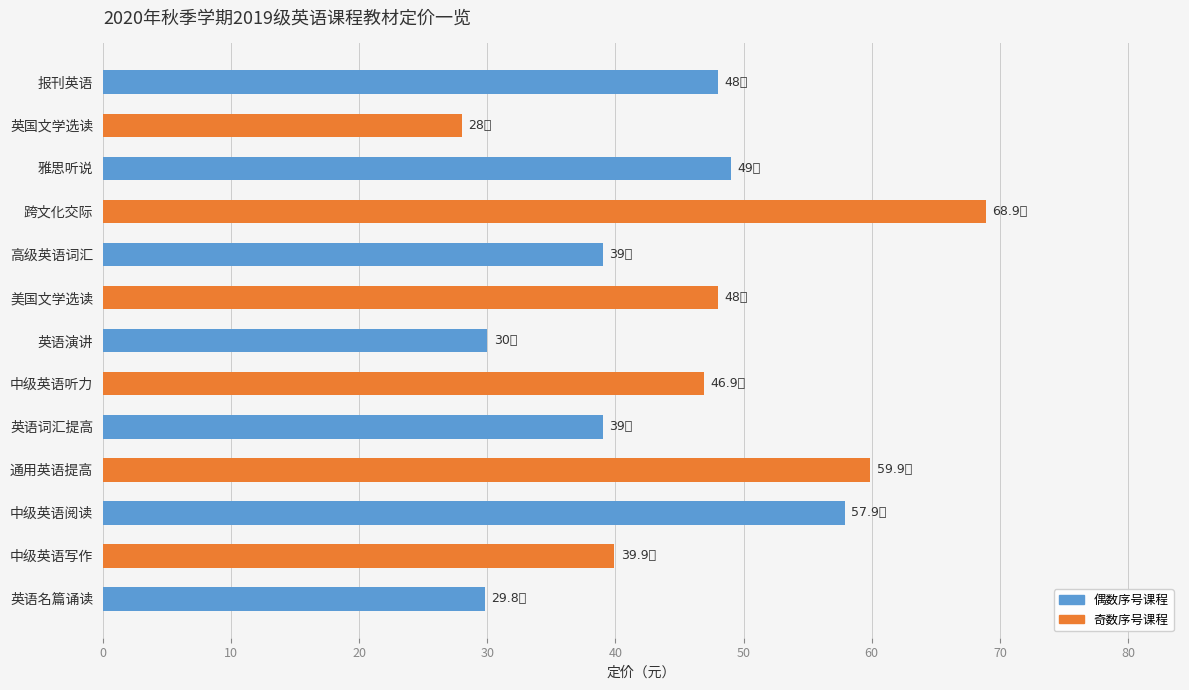

How many bars are there in total?

13